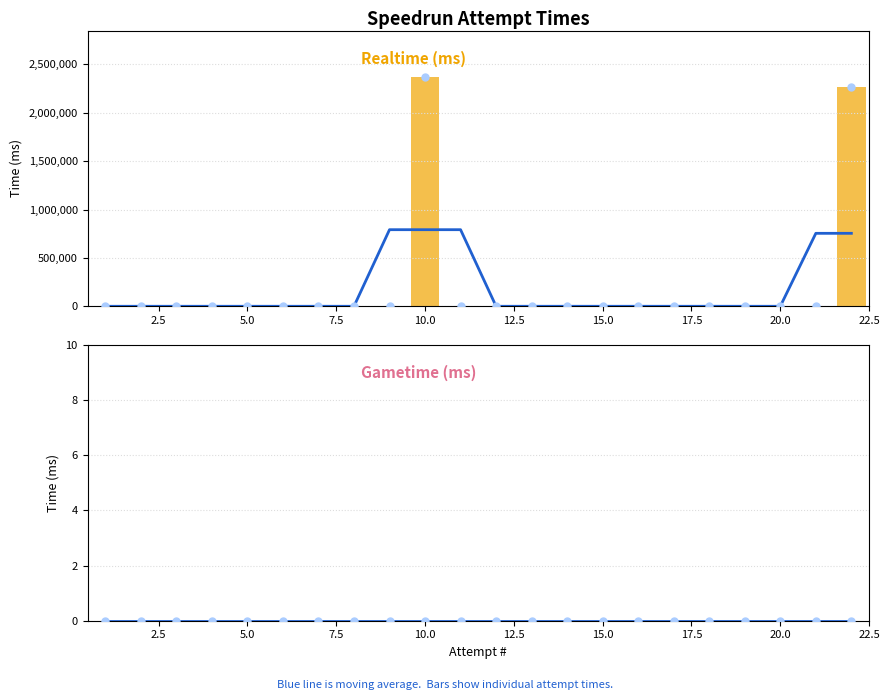

What is the maximum value shown in the chart?

2374603